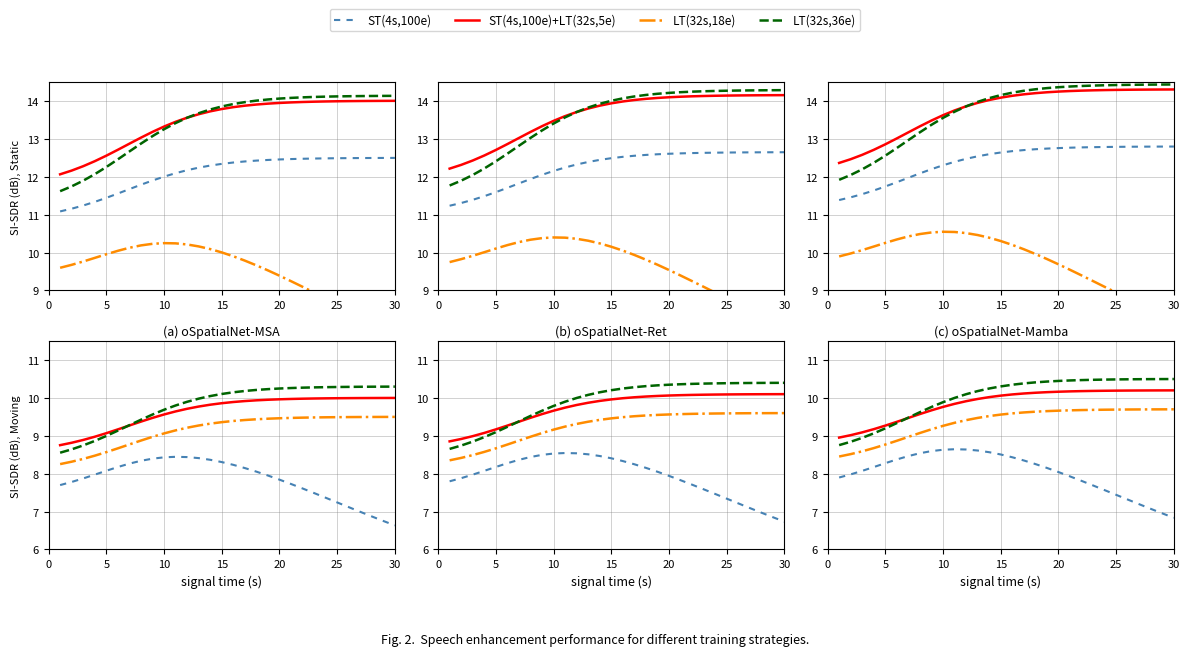

What is the difference between the second highest and second lowest values in the LT(32s,36e) series?

1.7